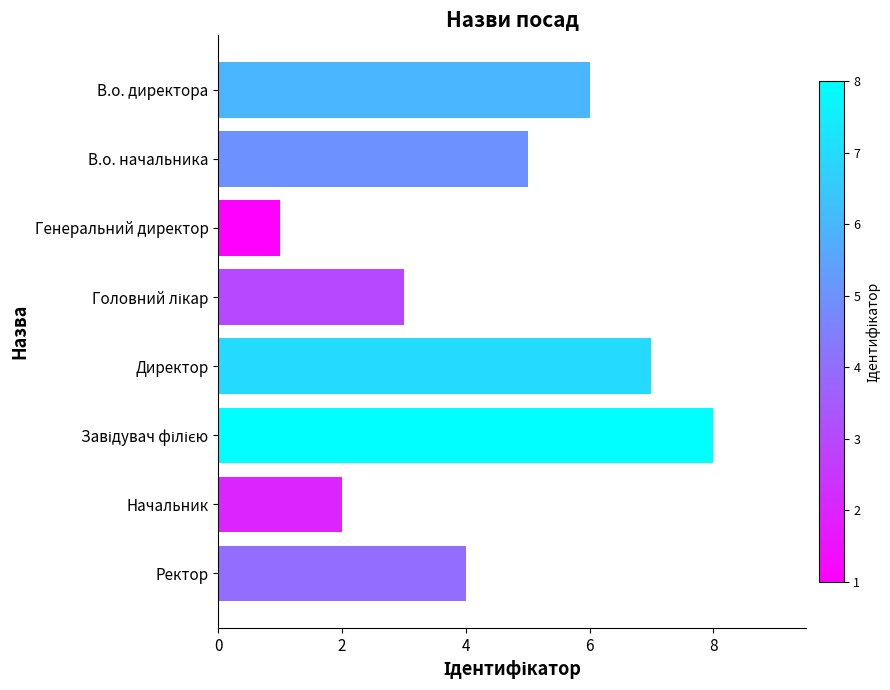

What is the difference between the maximum and second lowest values?

6